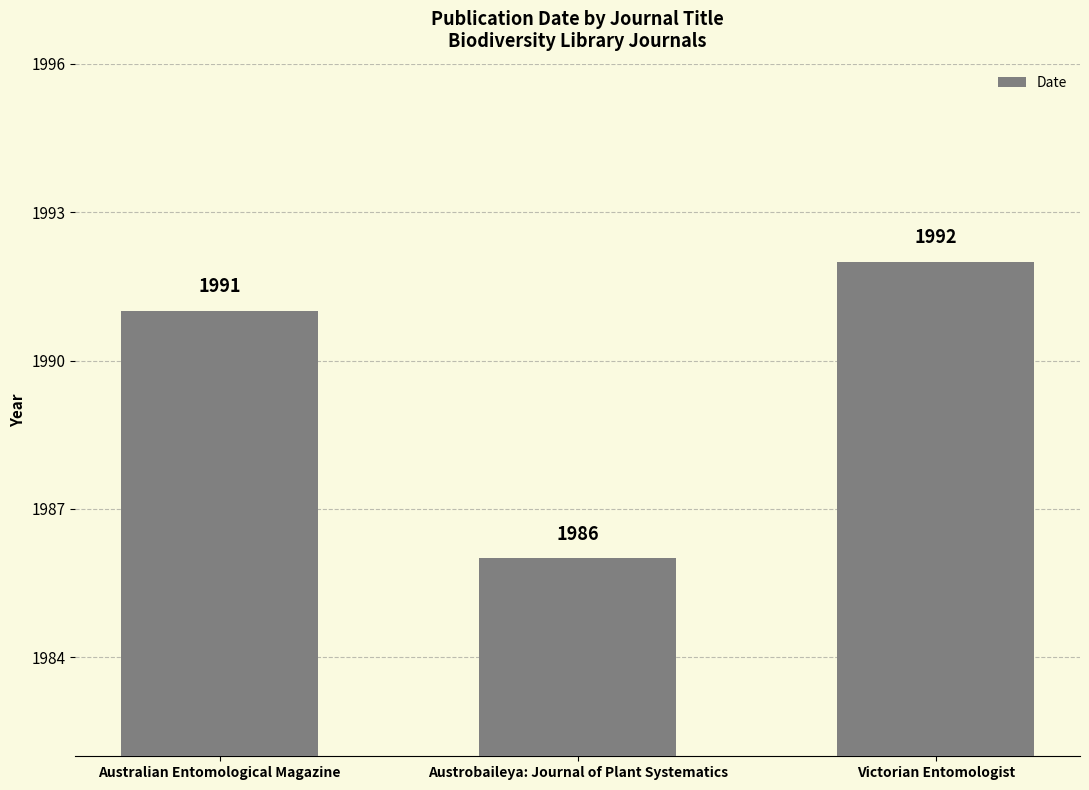

Reading left to right, transcribe all the data shown in this chart.

1991	1986	1992